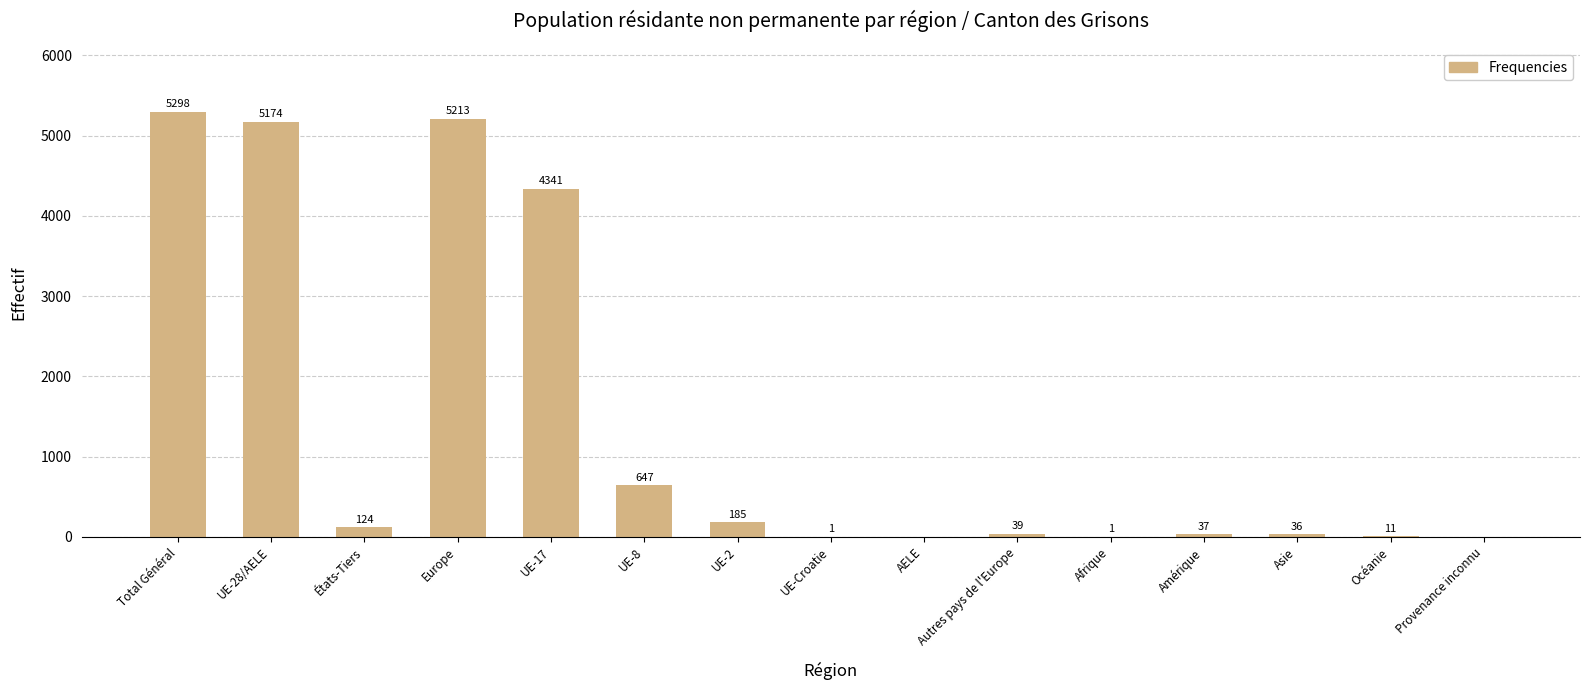

What is the sum of all values?

21107